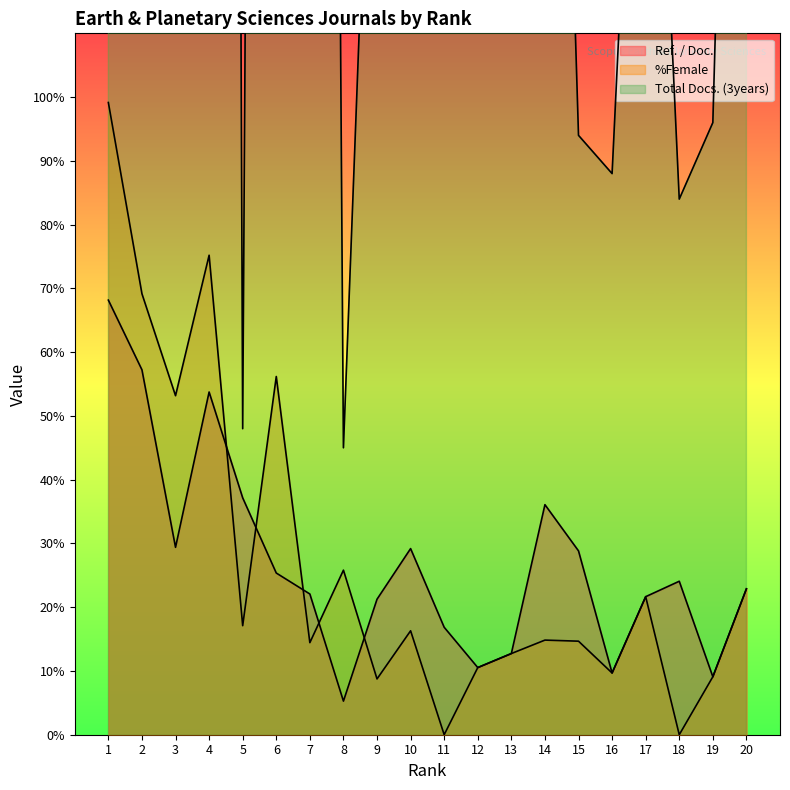

Where does the %Female series first go above 16?

1